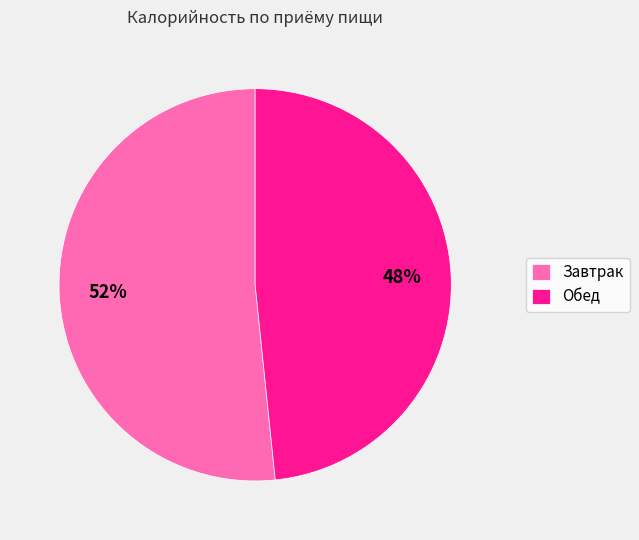

Which category accounts for the majority?

Завтрак